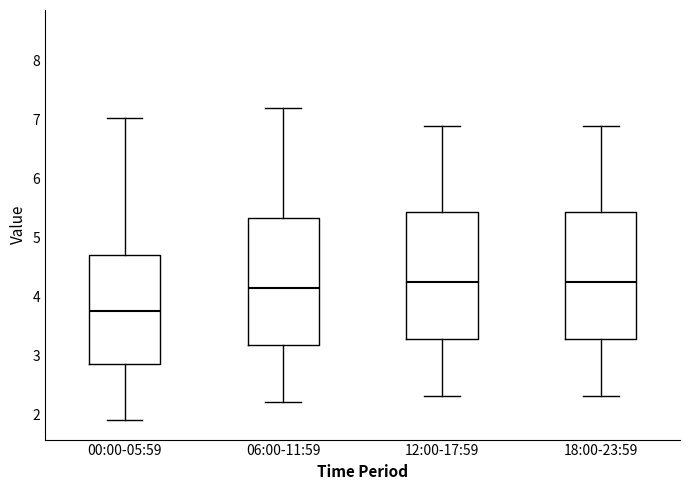

Reading left to right, read every box against the y-axis: the position of its median line, the range the box covers, and the ends of its whiskers. The values are not printed on the chart, so give them approximately, as read against the axis.

00:00-05:59: median 3.8, box 2.9 to 4.7, whiskers 1.9 to 7.0
06:00-11:59: median 4.2, box 3.2 to 5.3, whiskers 2.2 to 7.2
12:00-17:59: median 4.3, box 3.3 to 5.4, whiskers 2.3 to 6.9
18:00-23:59: median 4.3, box 3.3 to 5.4, whiskers 2.3 to 6.9